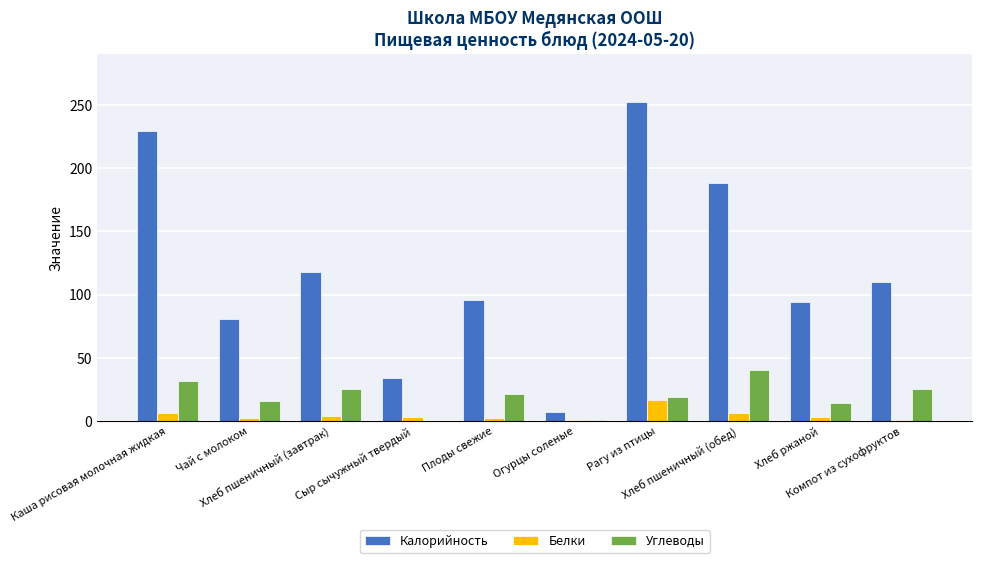

Which category has the highest value in the Калорийность series?

Рагу из птицы